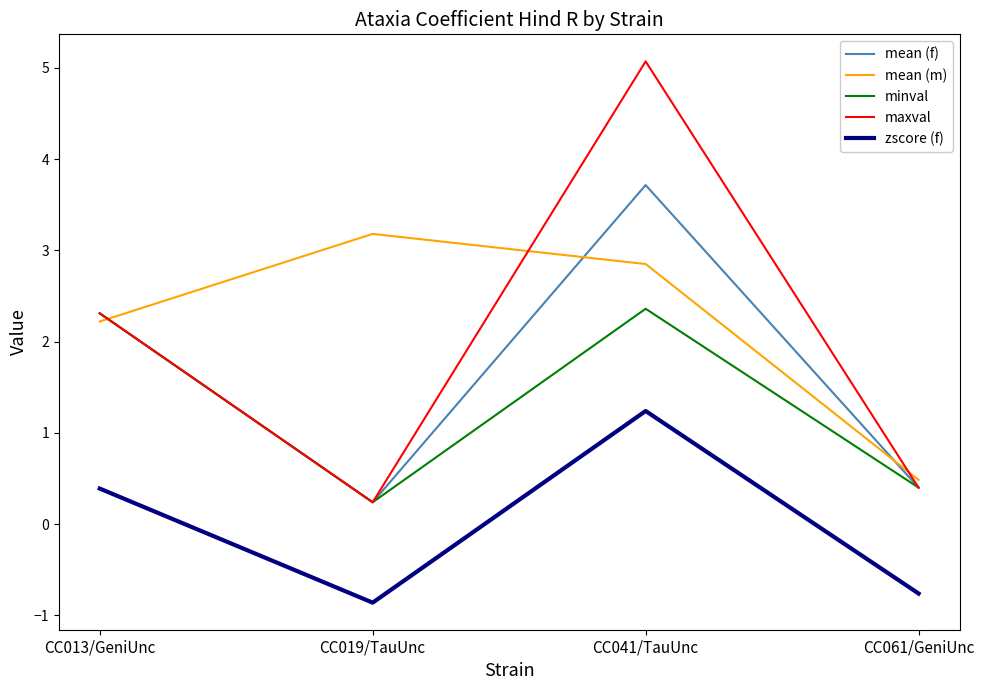

True or false: mean (f) and mean (m) cross at least once.

True